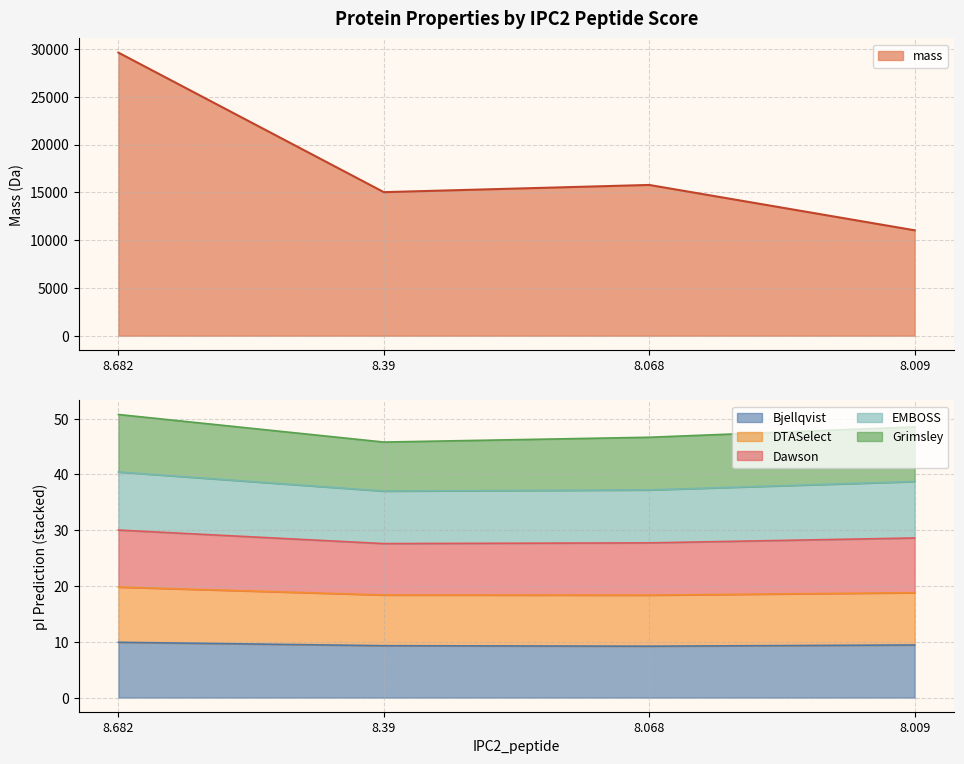

The value of DTASelect at 8.068 is 49.7. True or false?

False